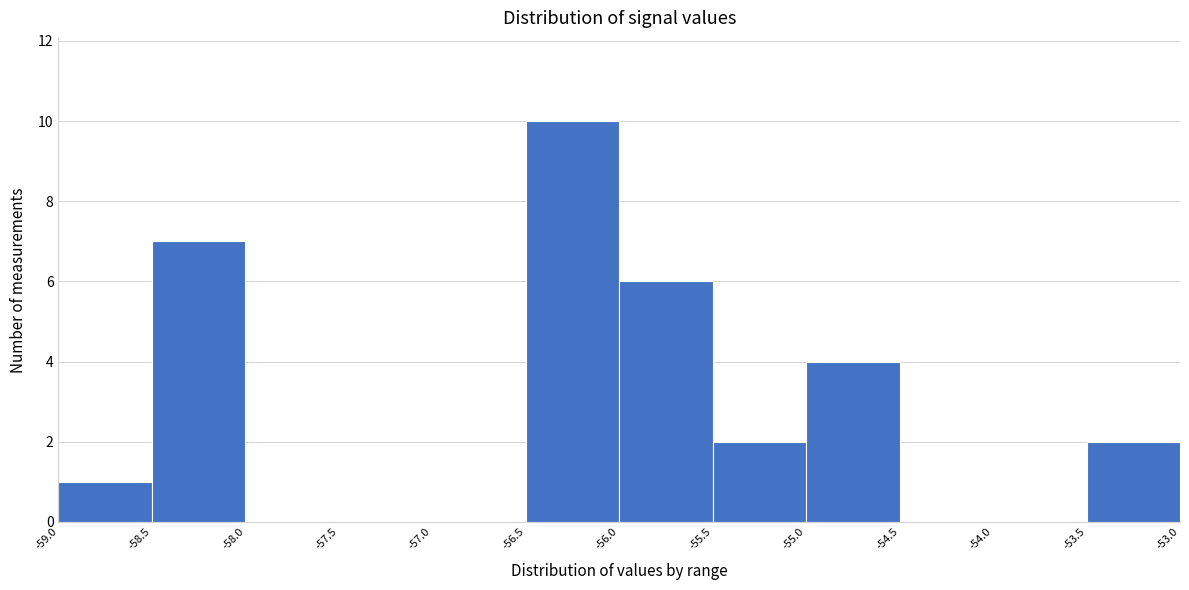

Reading left to right, list every bar in this chart as the range it spans on the x-axis followed by its height. The values are not printed on the chart, so give them approximately, as read against the axis.

-59.0 to -58.5: 1
-58.5 to -58.0: 7
-58.0 to -57.5: 0
-57.5 to -57.0: 0
-57.0 to -56.5: 0
-56.5 to -56.0: 10
-56.0 to -55.5: 6
-55.5 to -55.0: 2
-55.0 to -54.5: 4
-54.5 to -54.0: 0
-54.0 to -53.5: 0
-53.5 to -53.0: 2